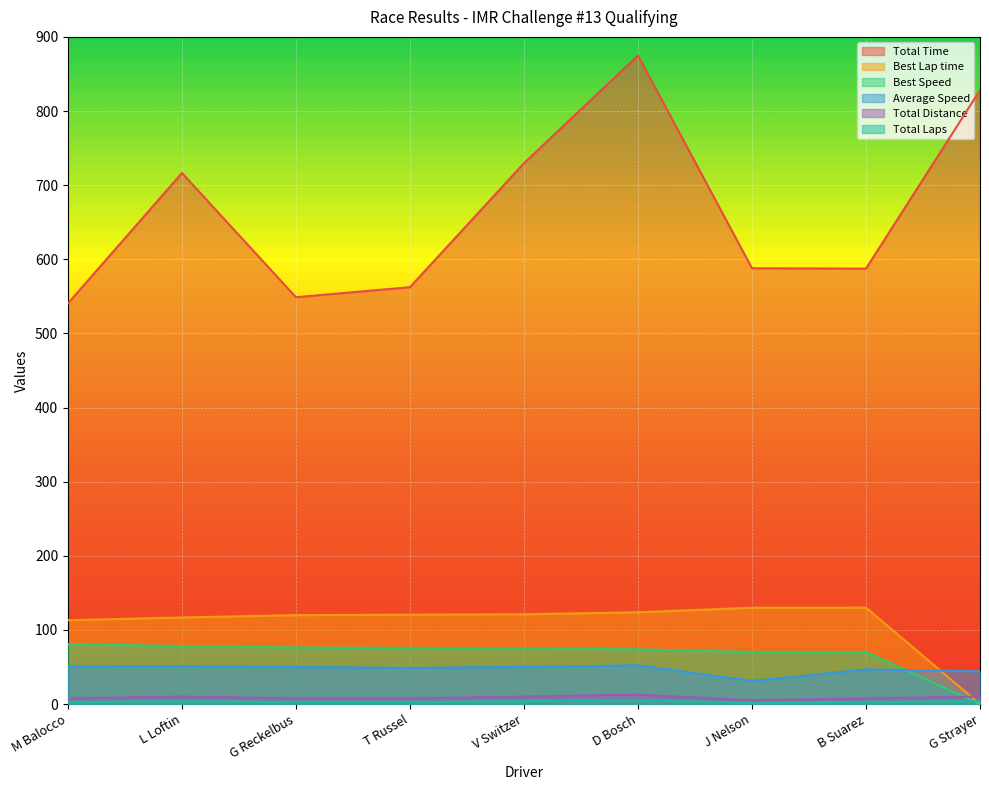

What is the sum of the Total Laps values at D Bosch and V Switzer?

9.0